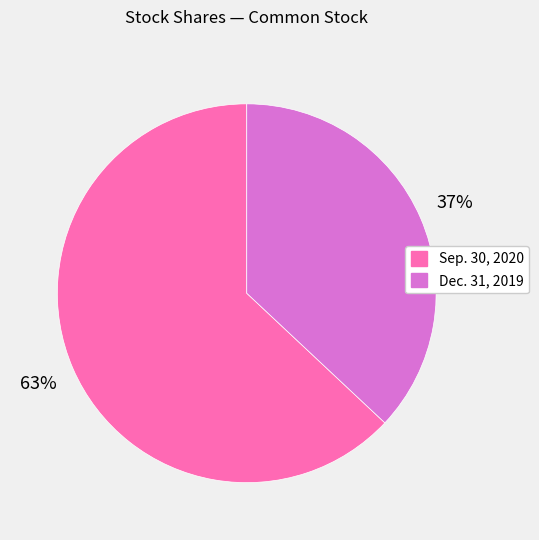

Count the number of slices in the pie.

2